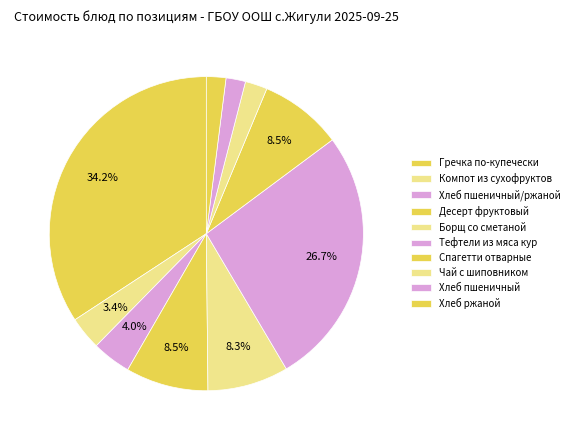

Rank the categories by value from lowest to highest.

Хлеб пшеничный, Хлеб ржаной, Чай с шиповником, Компот из сухофруктов, Хлеб пшеничный/ржаной, Борщ со сметаной, Десерт фруктовый, Спагетти отварные, Тефтели из мяса кур, Гречка по-купечески